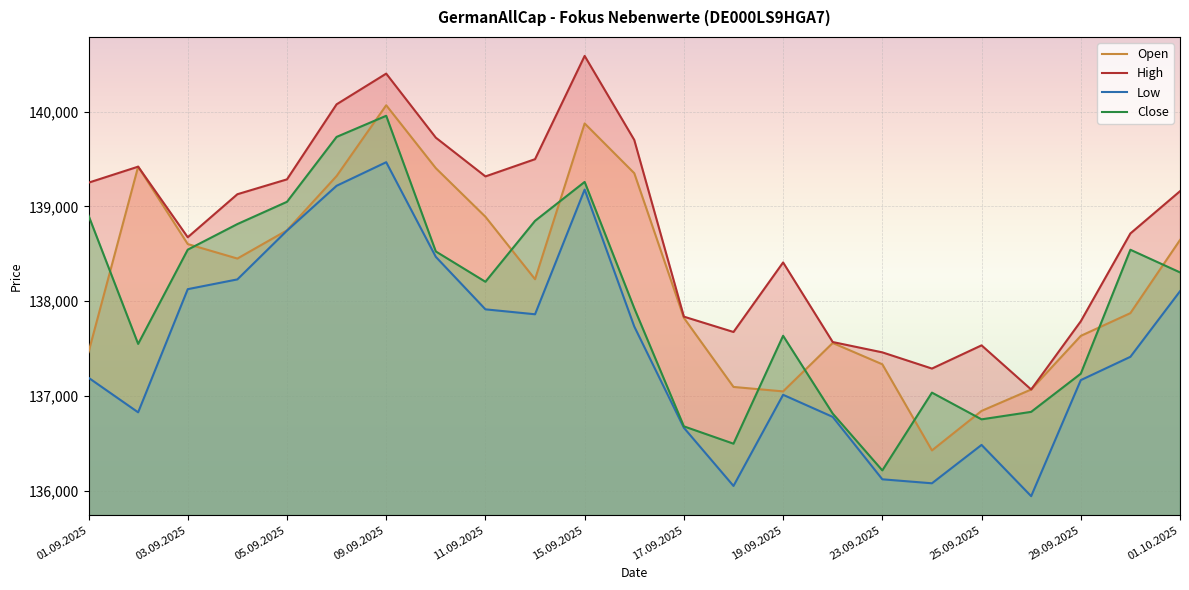

What is the maximum value for Open?

140068